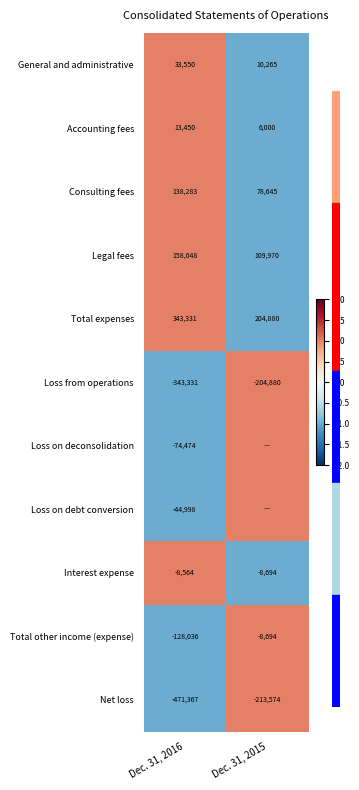

Rank the categories by Total other income (expense) value from lowest to highest.

Dec. 31, 2016, Dec. 31, 2015